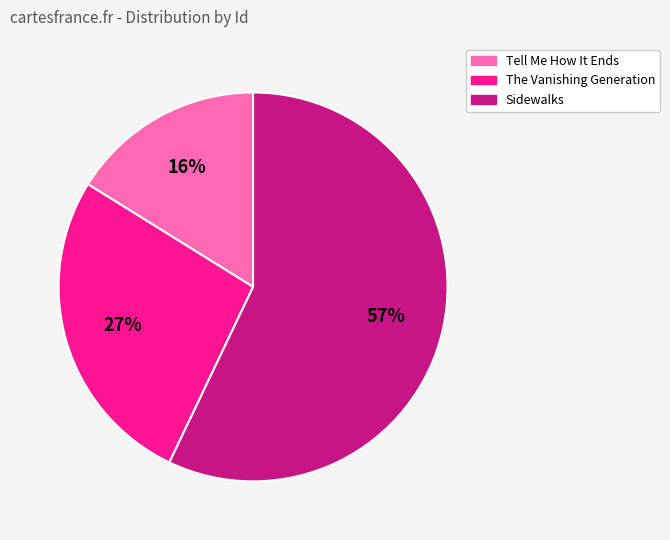

Rank the categories by value from highest to lowest.

Sidewalks, The Vanishing Generation, Tell Me How It Ends